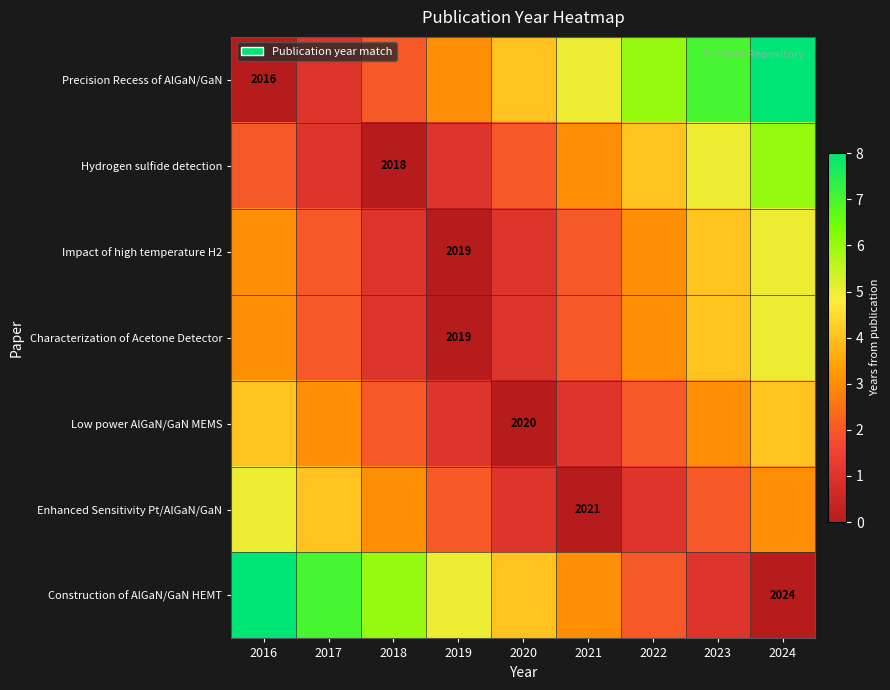

The value of Impact of high temperature H2 at 2016 is 3. True or false?

True